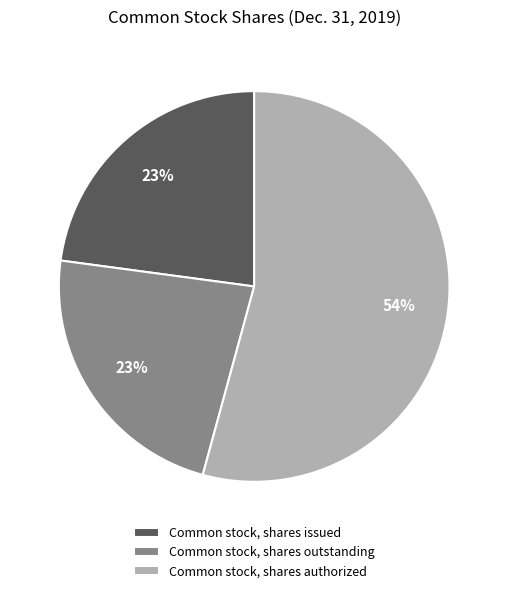

To the nearest percent, what portion does Common stock, shares authorized represent?

54%